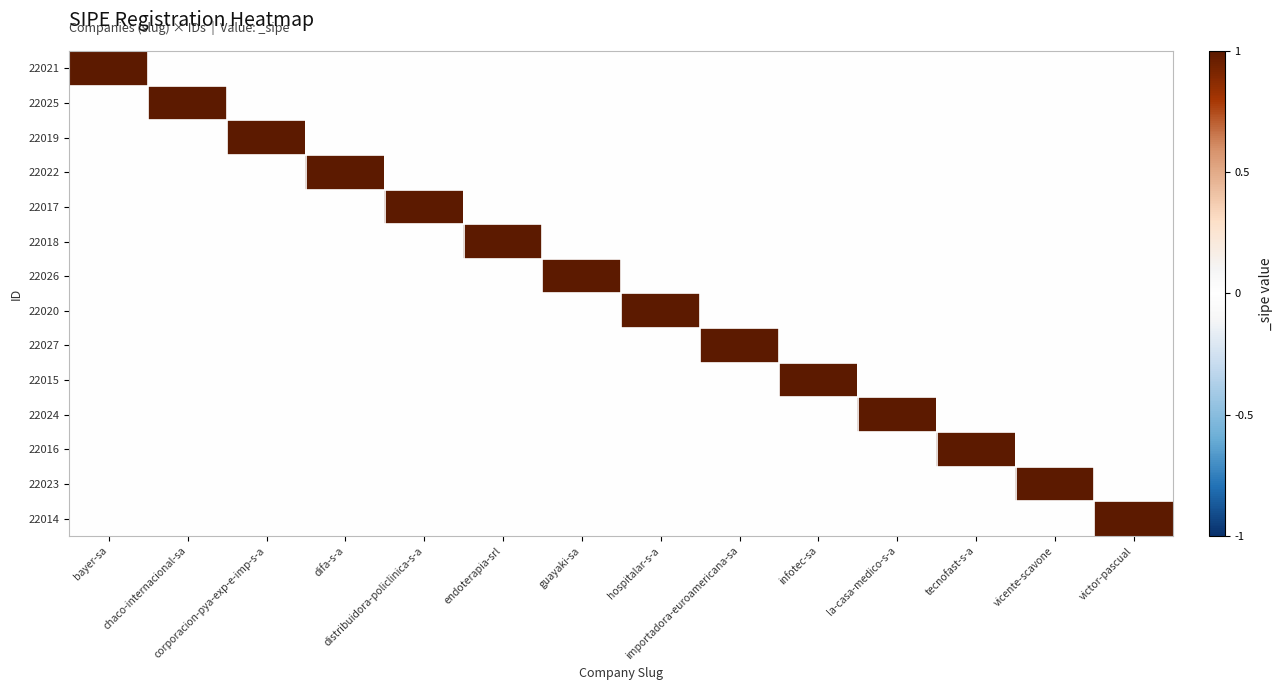

At which category is the sum across all series the highest?

bayer-sa